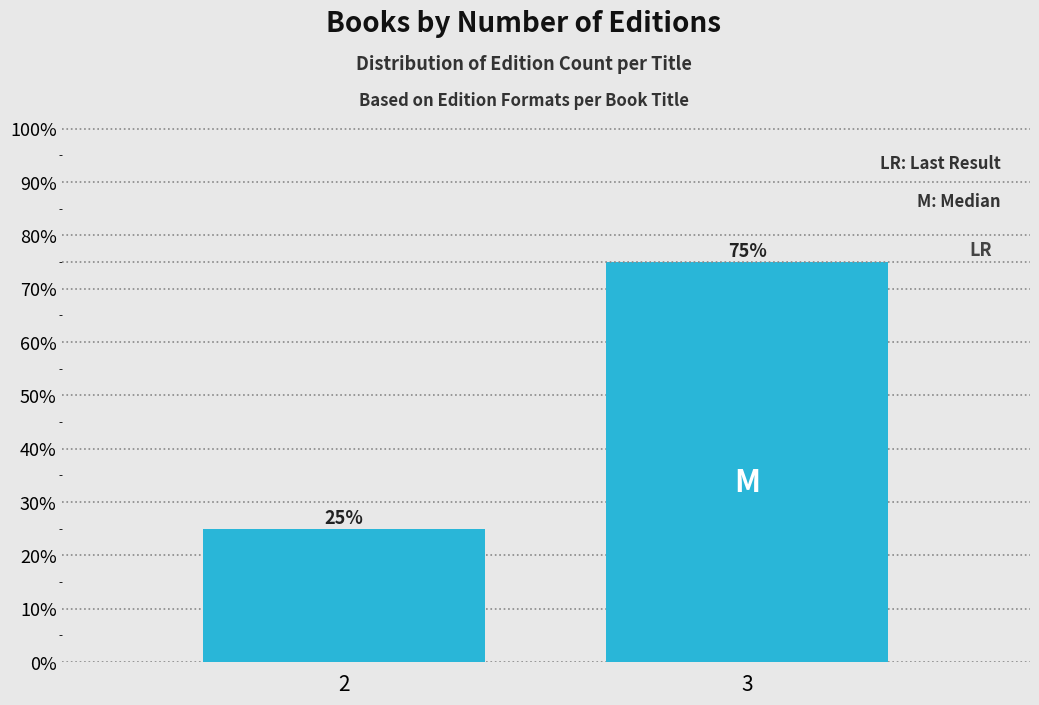

Reading left to right, what are all the values shown in this chart?

2=25	3=75